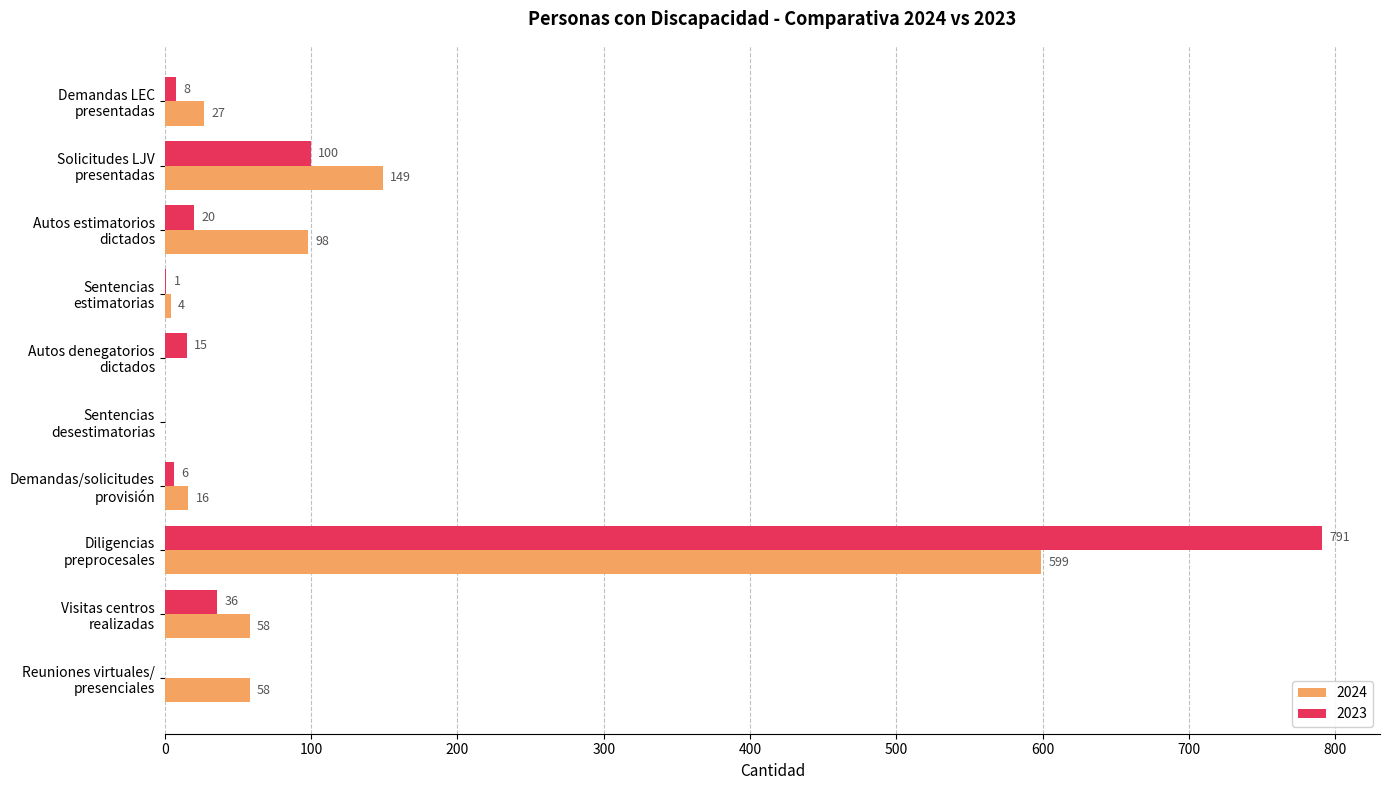

What is the approximate value of 2024 at Solicitudes LJV
presentadas?

149